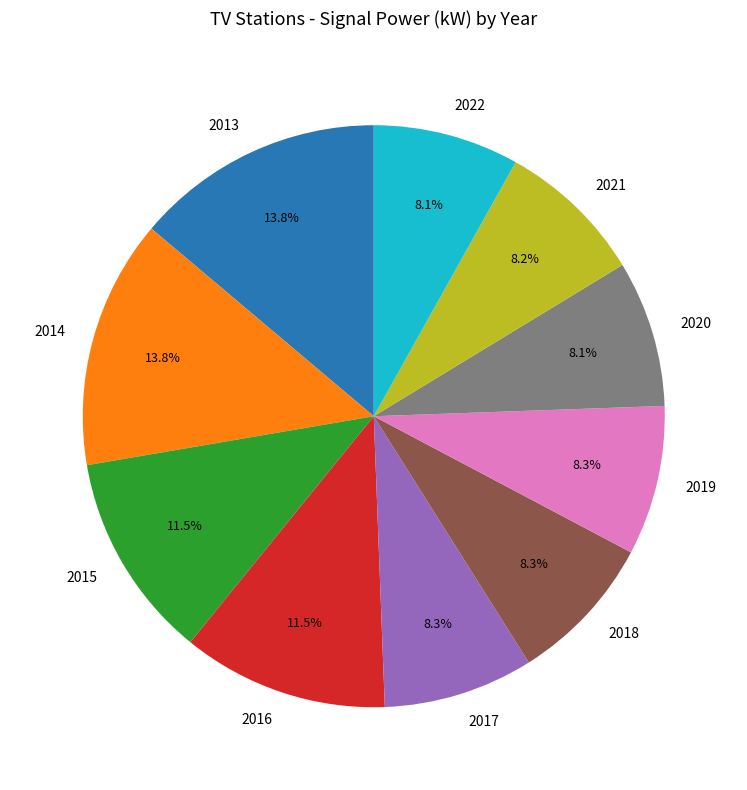

Approximately how many times larger is the value at 2015 compared to 2022?

1.4